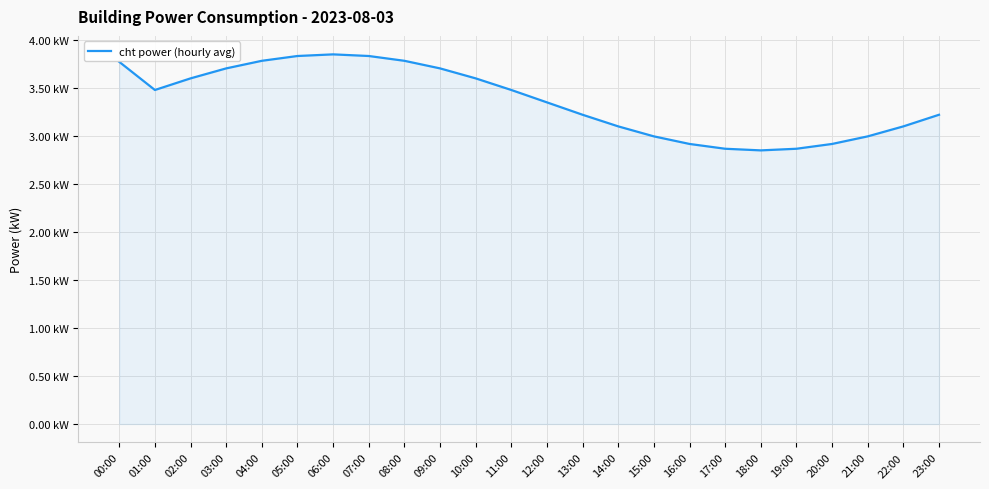

How many interior local peaks (higher than both neighbors) does the data have?

1